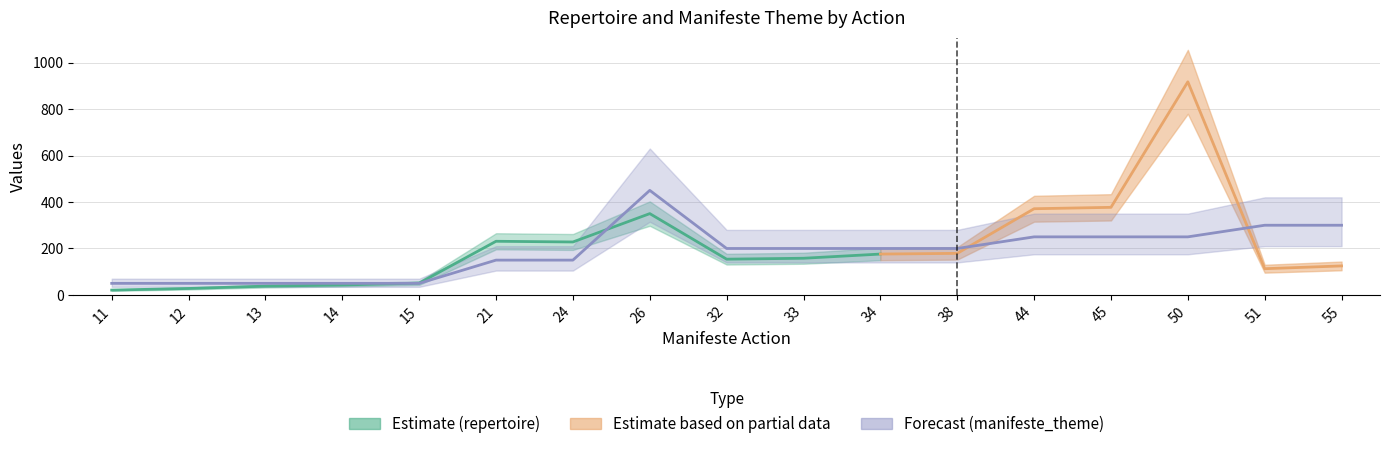

How many values exceed 200?

6